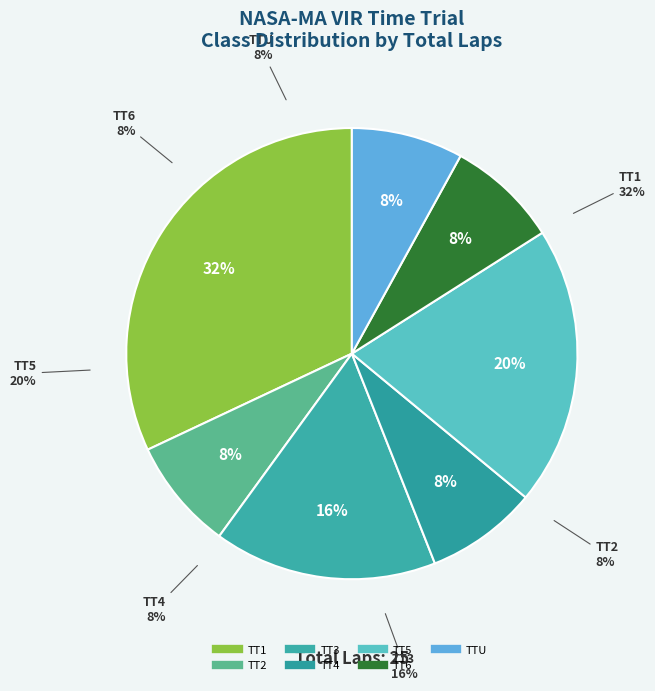

Which category has the smallest portion of the pie?

TT2